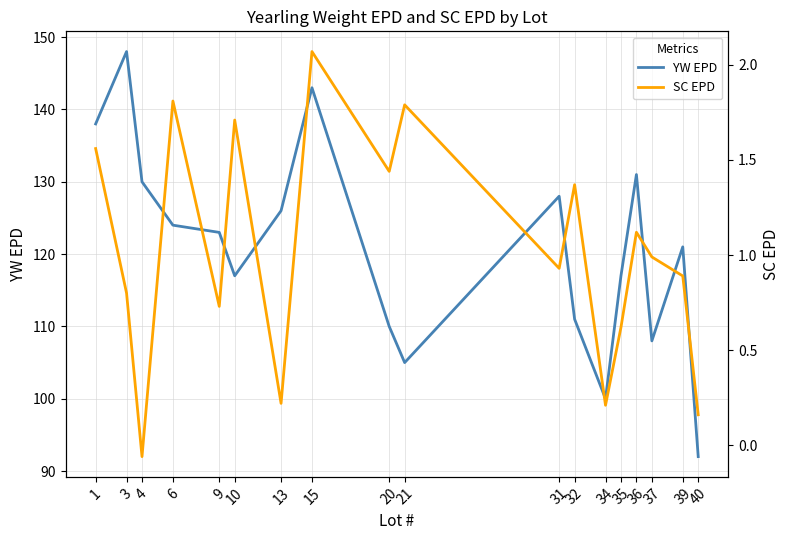

What are all the series names shown in the legend?

YW EPD, SC EPD